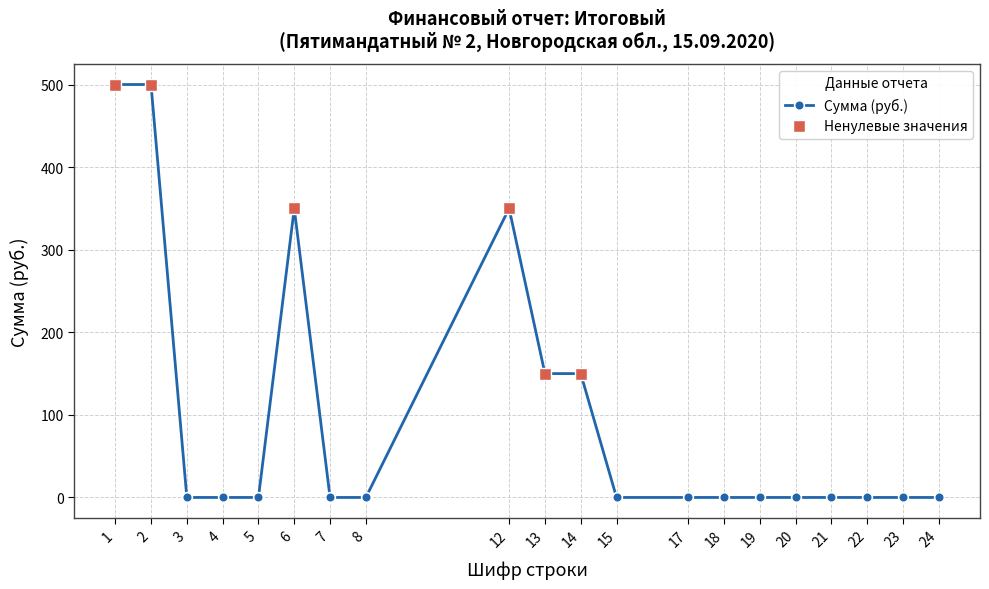

The Сумма (руб.) series shows 150 at 13. True or false?

True